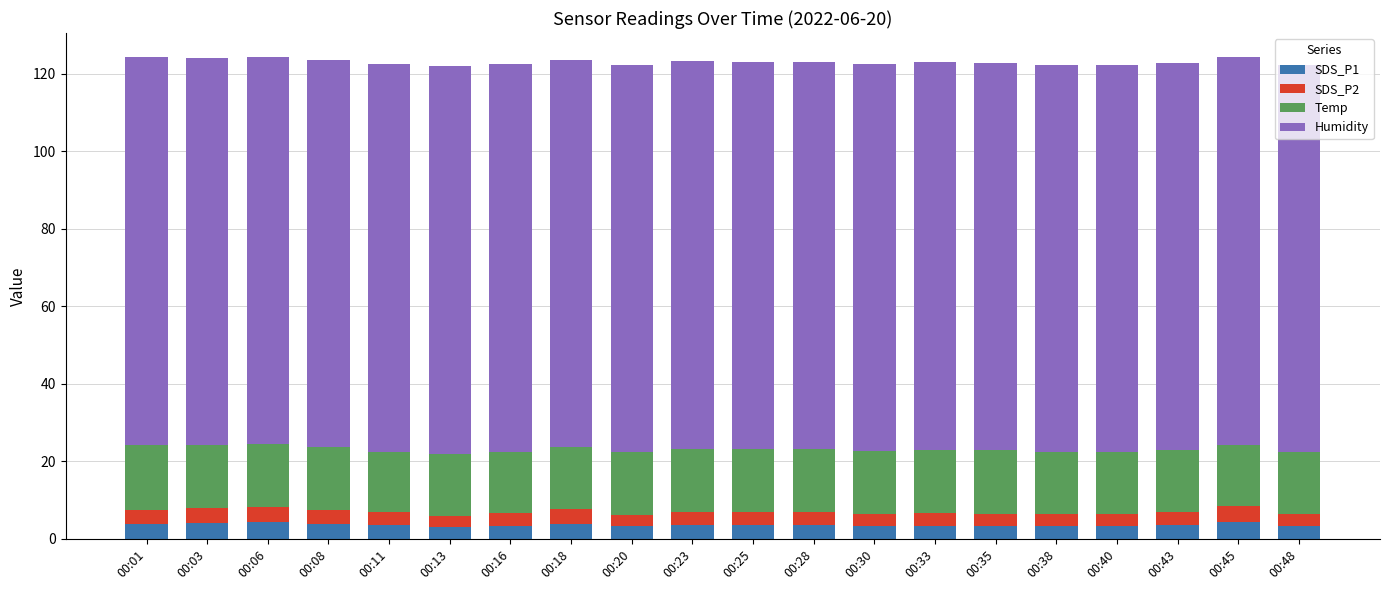

What is the total value across all series at 00:43?

122.9